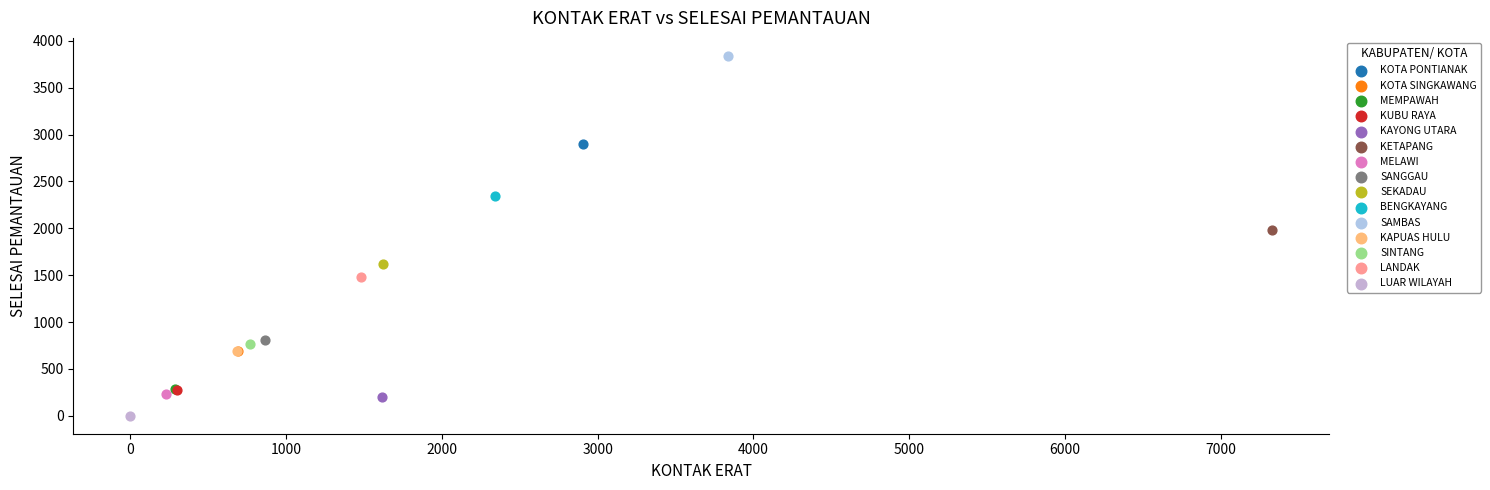

What are all the series names shown in the legend?

KOTA PONTIANAK, KOTA SINGKAWANG, MEMPAWAH, KUBU RAYA, KAYONG UTARA, KETAPANG, MELAWI, SANGGAU, SEKADAU, BENGKAYANG, SAMBAS, KAPUAS HULU, SINTANG, LANDAK, LUAR WILAYAH